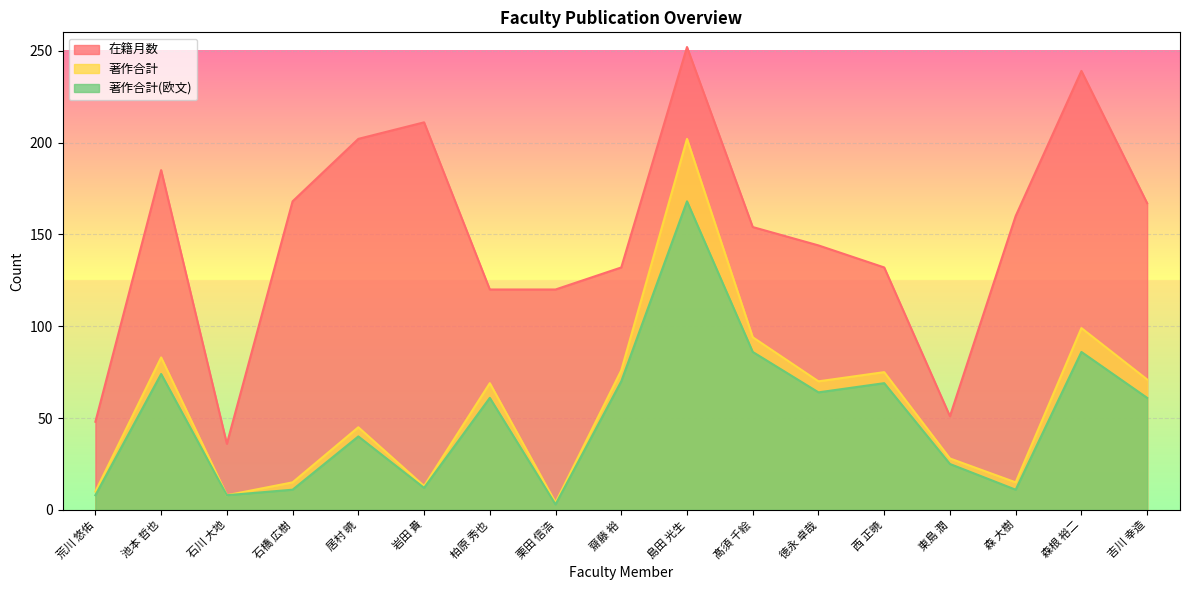

The value of 著作合計(欧文) at 島田 光生 is 168. True or false?

True